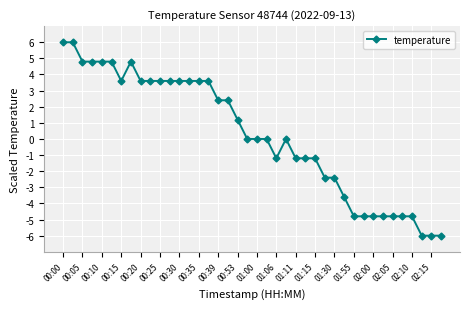

What is the smallest value displayed?

-6.0